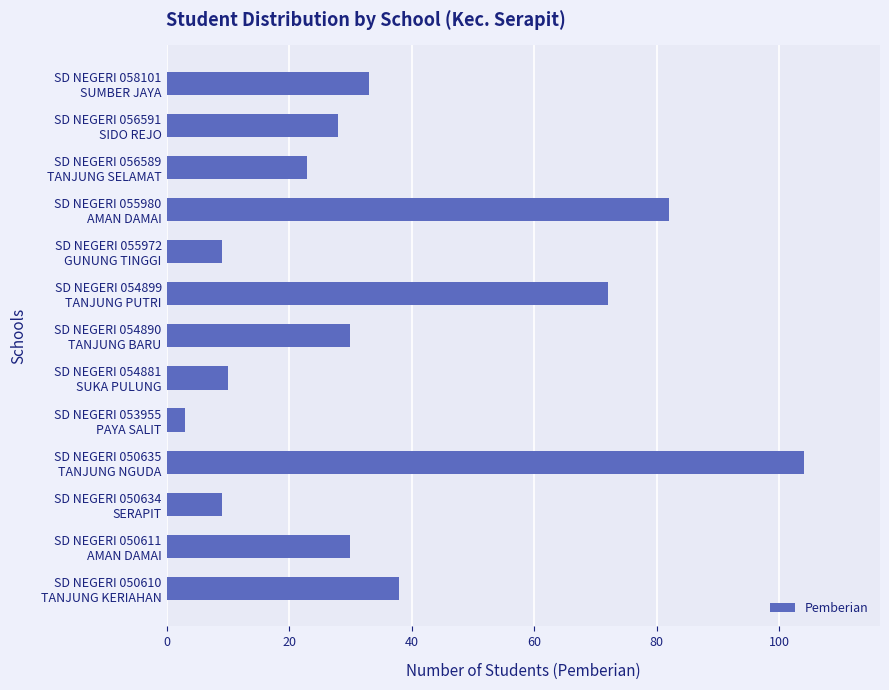

What is the maximum value shown in the chart?

104